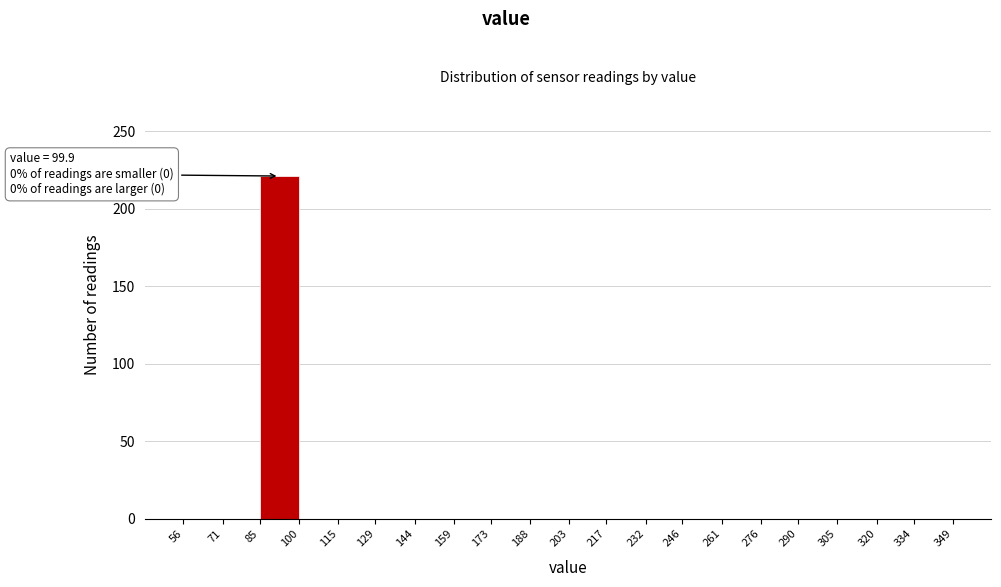

Which range on the x-axis has the tallest bar?

85 to 100